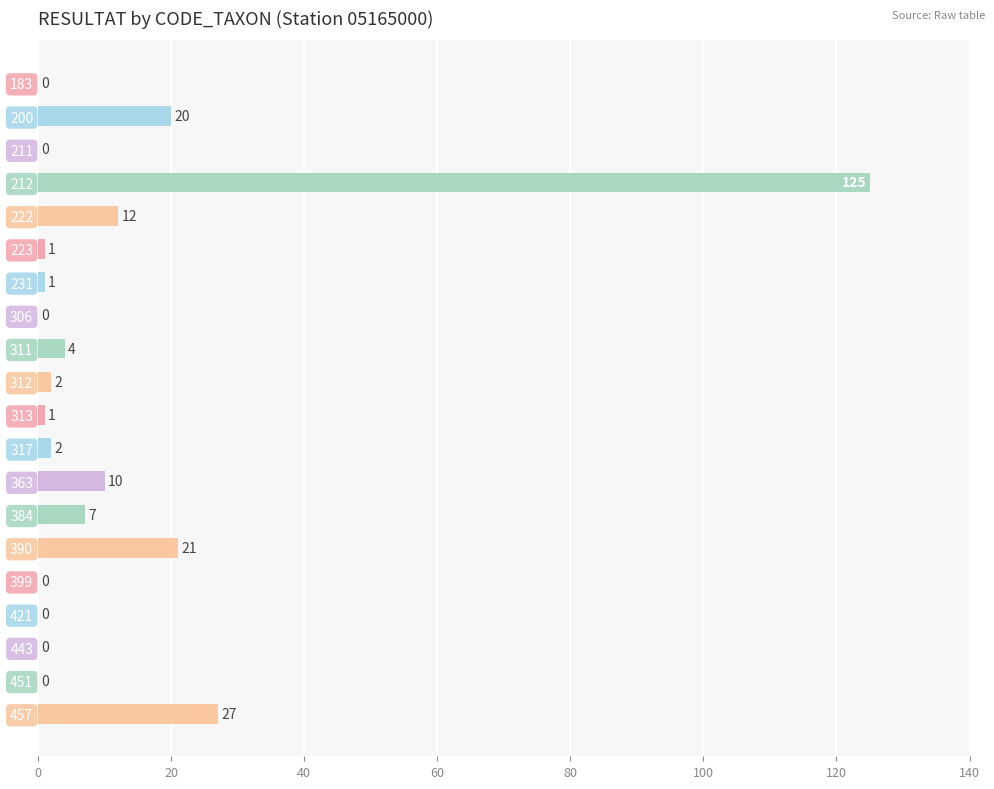

What is the sum of the values at 312 and 363?

12